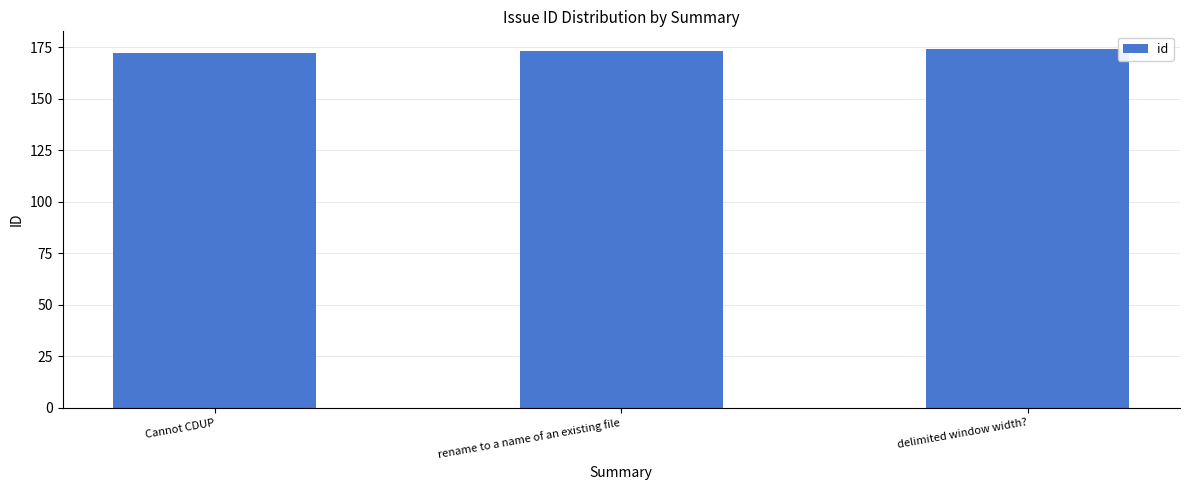

What is the smallest value displayed?

172